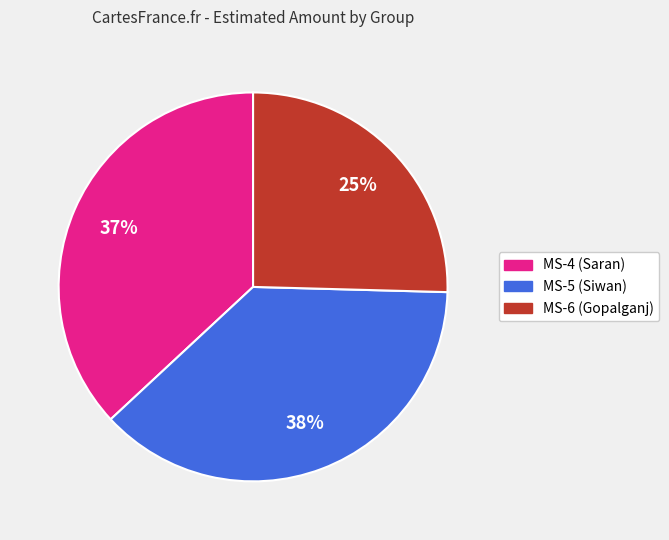

Is the sum of MS-5 (Siwan) and MS-6 (Gopalganj) greater than half?

Yes